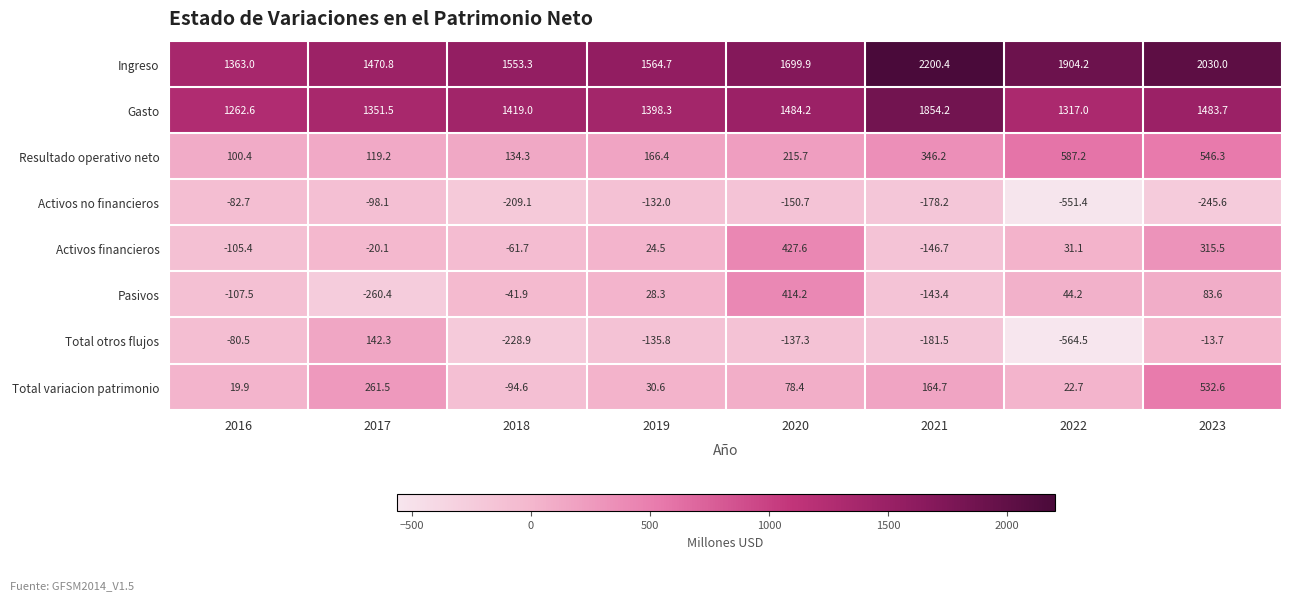

At which category does the chart reach its minimum across all series?

2022